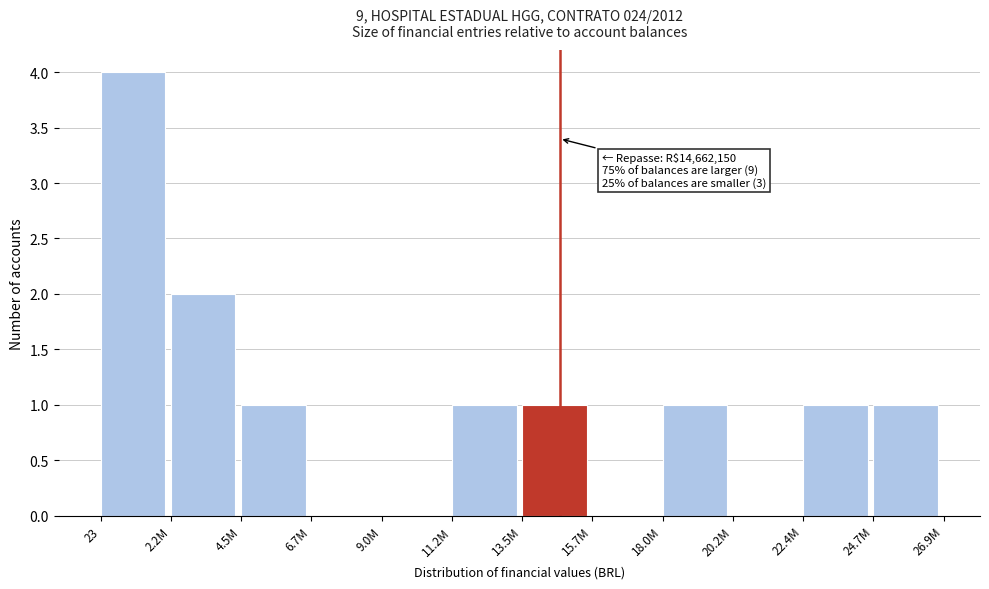

Reading right to left, list all the values displayed in this chart.

24.7M=1	22.4M=1	20.2M=0	18.0M=1	15.7M=0	13.5M=1	11.2M=1	9.0M=0	6.7M=0	4.5M=1	2.2M=2	23=4